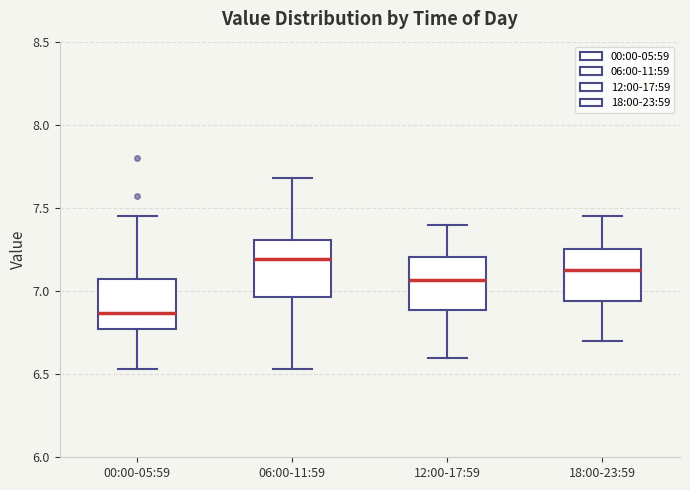

Which box has the lowest median line?

00:00-05:59